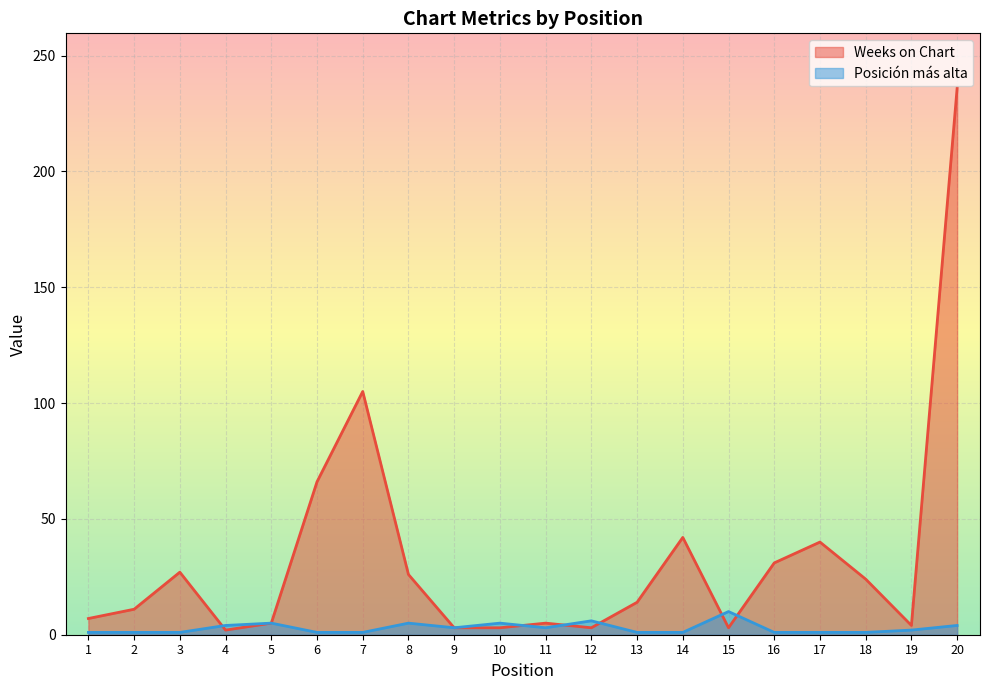

Reading right to left, list all the values displayed in this chart.

Weeks on Chart: 236	4	24	40	31	3	42	14	3	5	3	3	26	105	66	5	2	27	11	7
Posición más alta: 4	2	1	1	1	10	1	1	6	3	5	3	5	1	1	5	4	1	1	1